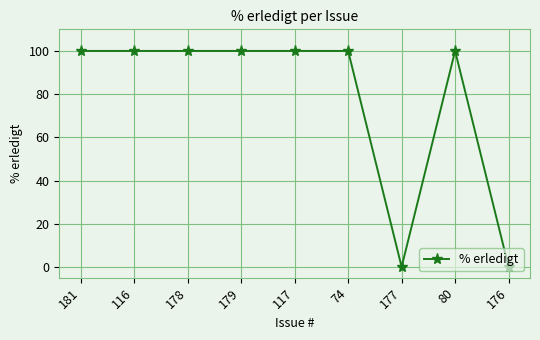

Reading left to right, list all the values displayed in this chart.

100	100	100	100	100	100	0	100	0